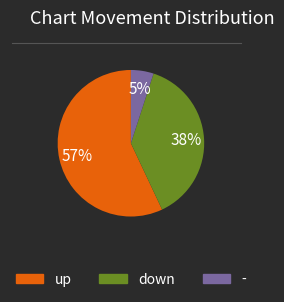

To the nearest percent, what is the combined percentage of - and down?

43%